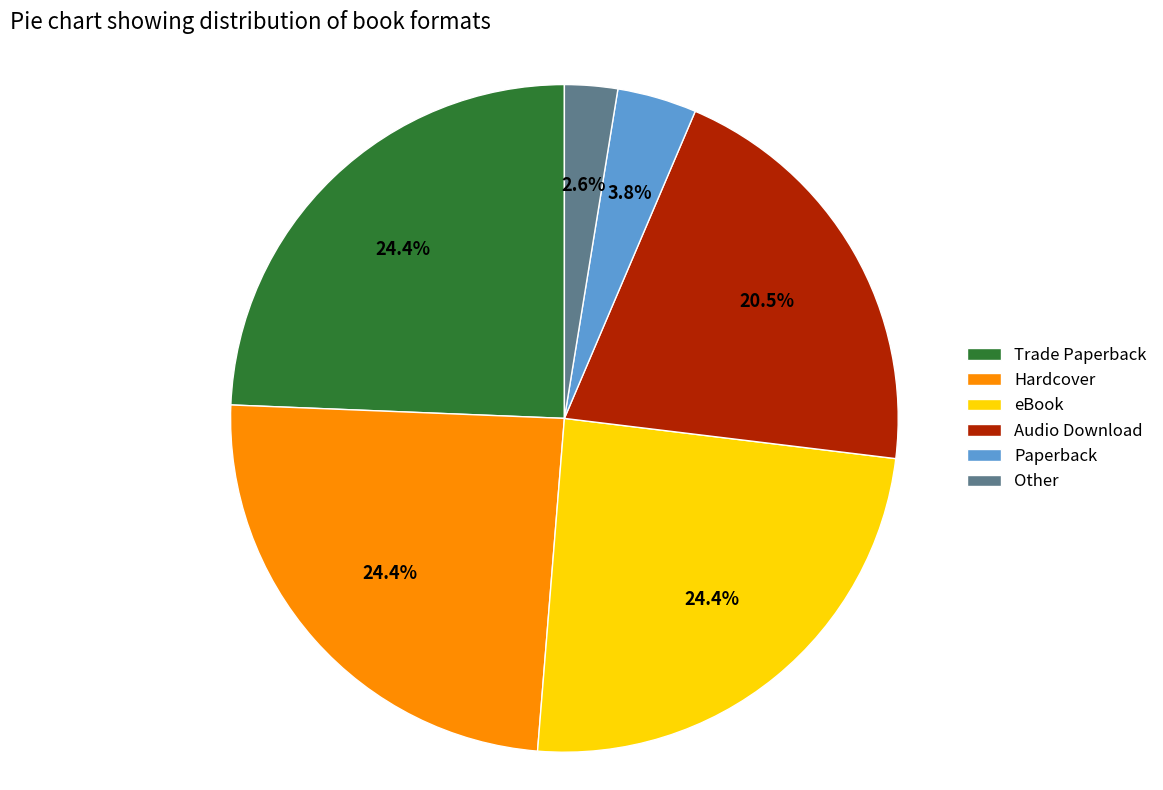

To the nearest percent, what is the average slice percentage?

17%